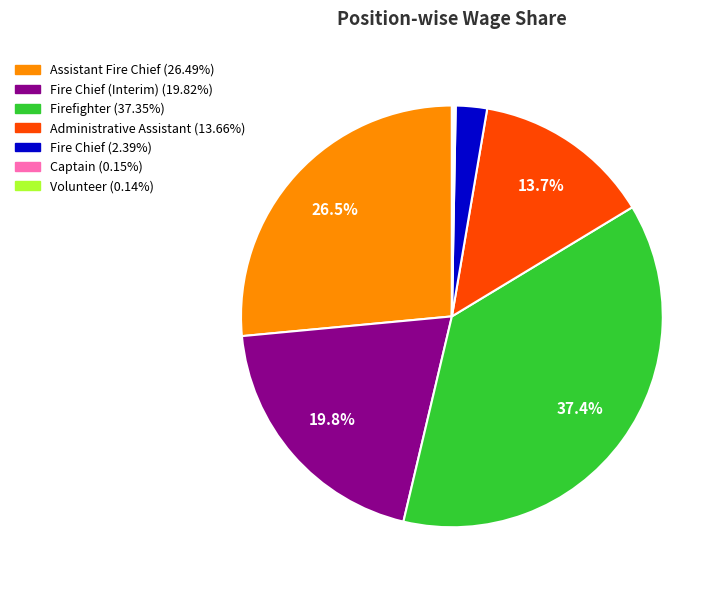

Is there any slice that represents more than half of the pie?

No